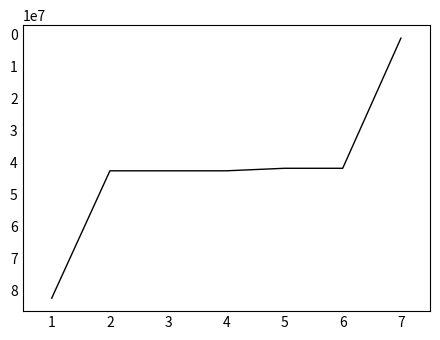

What is the sum of the values at 6 and 3?

84280321